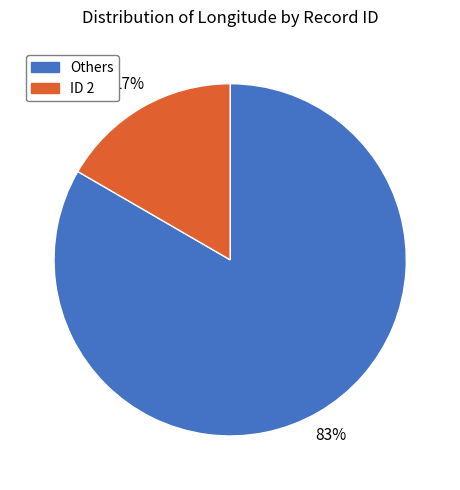

Does any single category account for the majority?

Yes